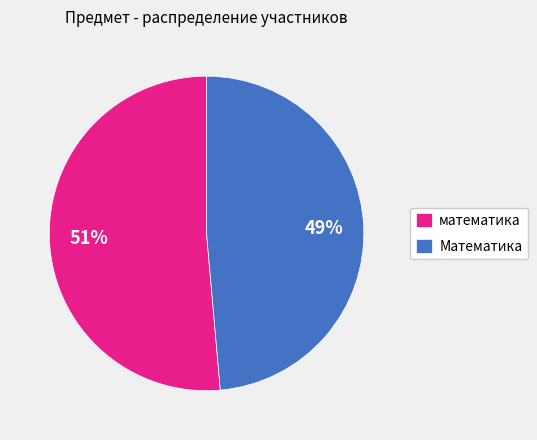

Count the number of slices in the pie.

2